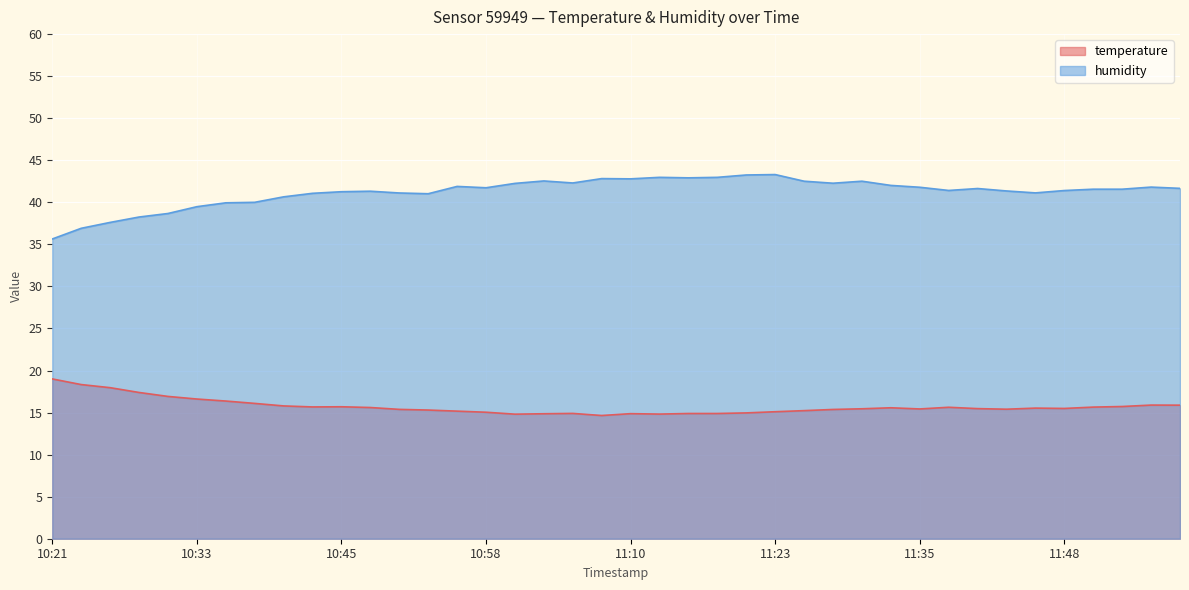

Reading right to left, transcribe all the data shown in this chart.

temperature: 11:58=15.9	11:55=15.9	11:53=15.7	11:50=15.7	11:48=15.5	11:45=15.5	11:43=15.4	11:40=15.5	11:37=15.6	11:35=15.4	11:33=15.6	11:30=15.4	11:28=15.4	11:25=15.2	11:23=15.1	11:20=15.0	11:18=14.9	11:15=14.9	11:13=14.8	11:10=14.9	11:07=14.7	11:05=14.9	11:02=14.9	11:00=14.8	10:58=15.0	10:55=15.2	10:53=15.3	10:50=15.4	10:48=15.6	10:45=15.7	10:43=15.7	10:40=15.8	10:38=16.1	10:35=16.4	10:33=16.6	10:30=16.9	10:28=17.4	10:25=18.0	10:23=18.3	10:21=19.0
humidity: 11:58=41.7	11:55=41.8	11:53=41.6	11:50=41.6	11:48=41.4	11:45=41.1	11:43=41.4	11:40=41.6	11:37=41.4	11:35=41.8	11:33=42.0	11:30=42.5	11:28=42.3	11:25=42.5	11:23=43.3	11:20=43.2	11:18=43.0	11:15=42.9	11:13=43.0	11:10=42.8	11:07=42.8	11:05=42.3	11:02=42.5	11:00=42.2	10:58=41.7	10:55=41.9	10:53=41.0	10:50=41.1	10:48=41.3	10:45=41.3	10:43=41.1	10:40=40.6	10:38=40.0	10:35=39.9	10:33=39.5	10:30=38.7	10:28=38.2	10:25=37.6	10:23=36.9	10:21=35.6